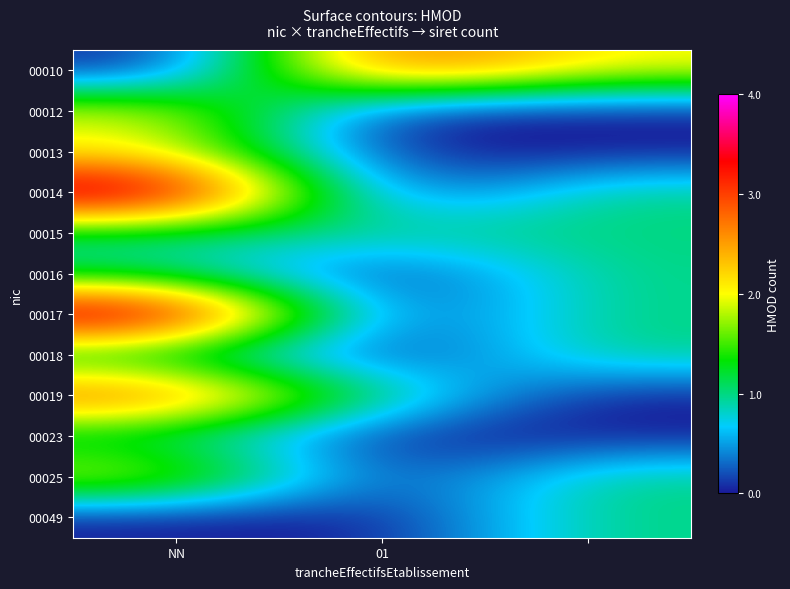

At how many categories does at least one series exceed 3?

1